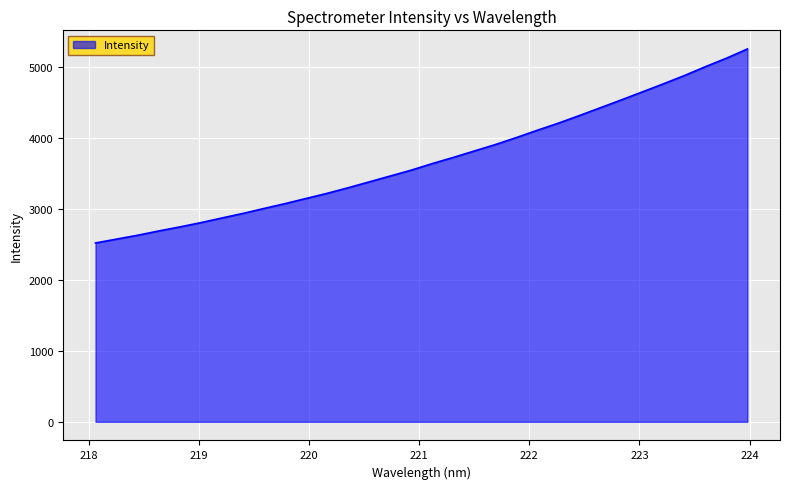

True or false: there are more than 2 points higher than both neighbors.

False